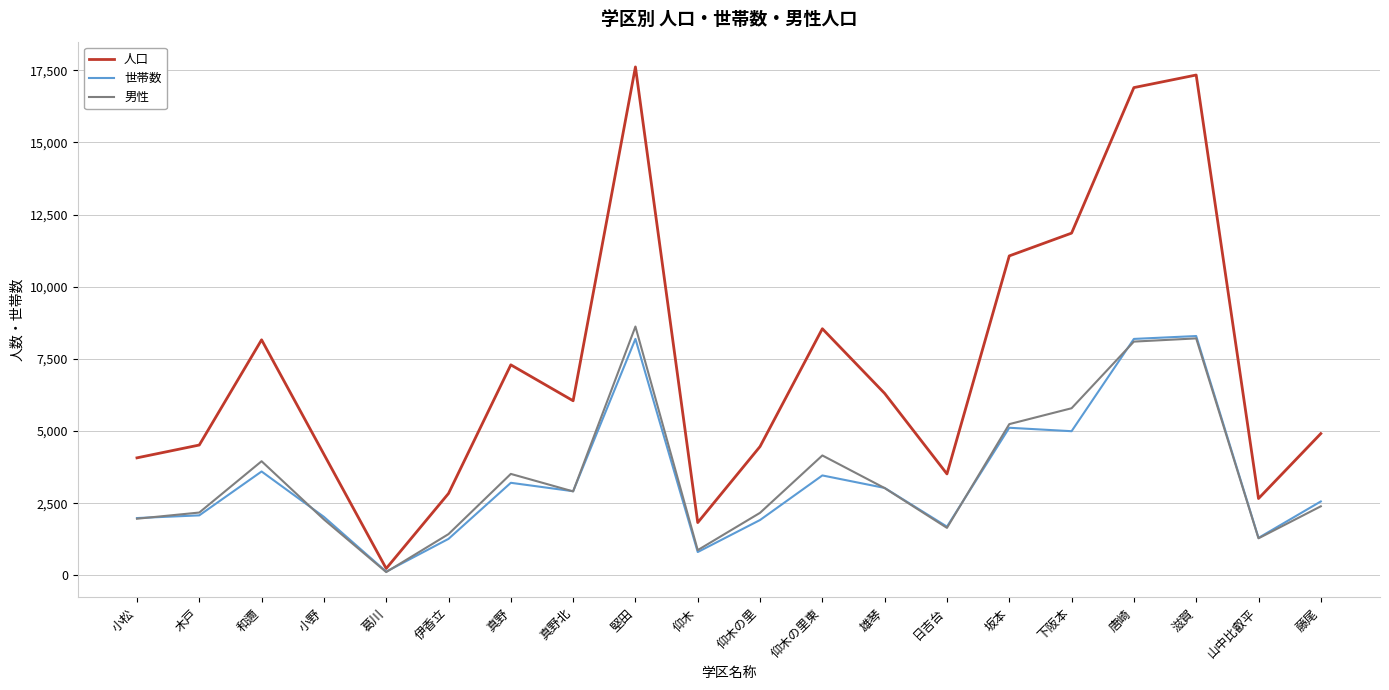

Is it true that 世帯数 equals 3032 at 雄琴?

True